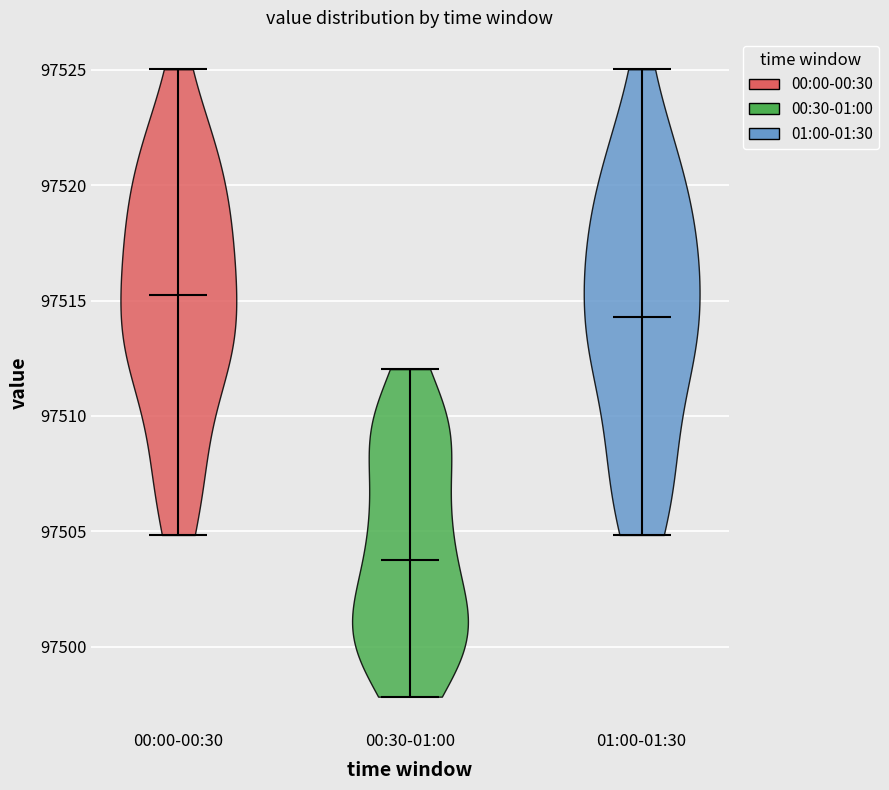

Which violin has the highest median line?

00:00-00:30